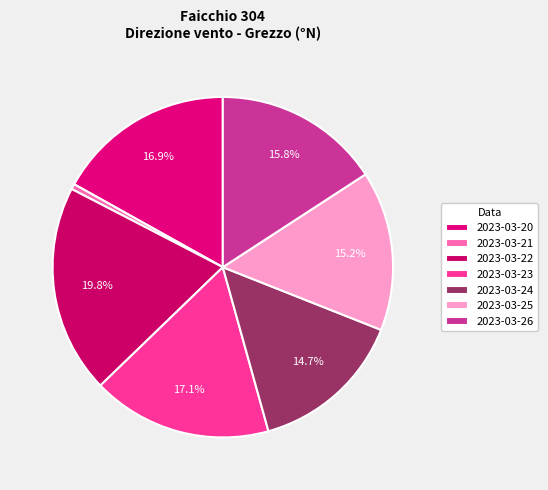

What percentage is NOT represented by 2023-03-20?

83.1%